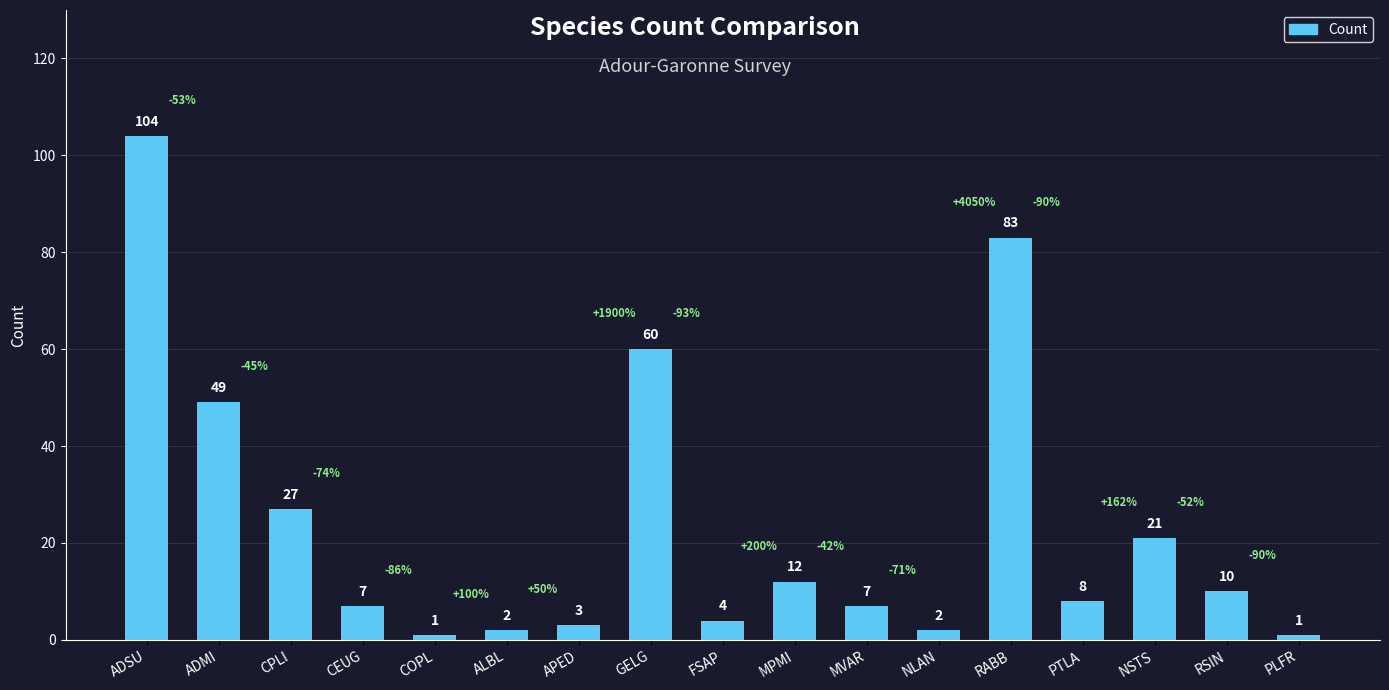

True or false: the data shows 27 at CPLI.

True